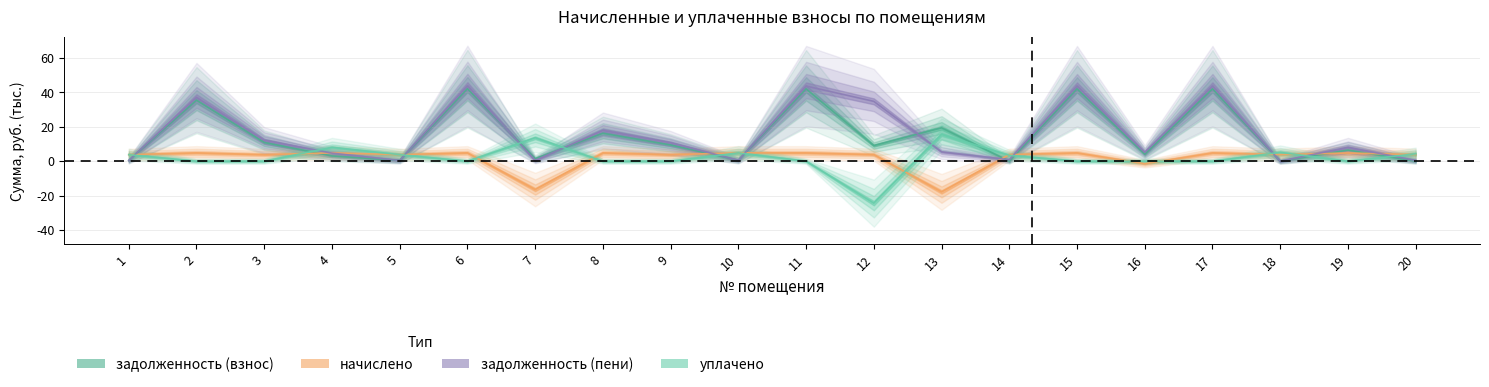

Between which two adjacent categories do задолженность (взнос) and задолженность (пени) first intersect?

1 and 2